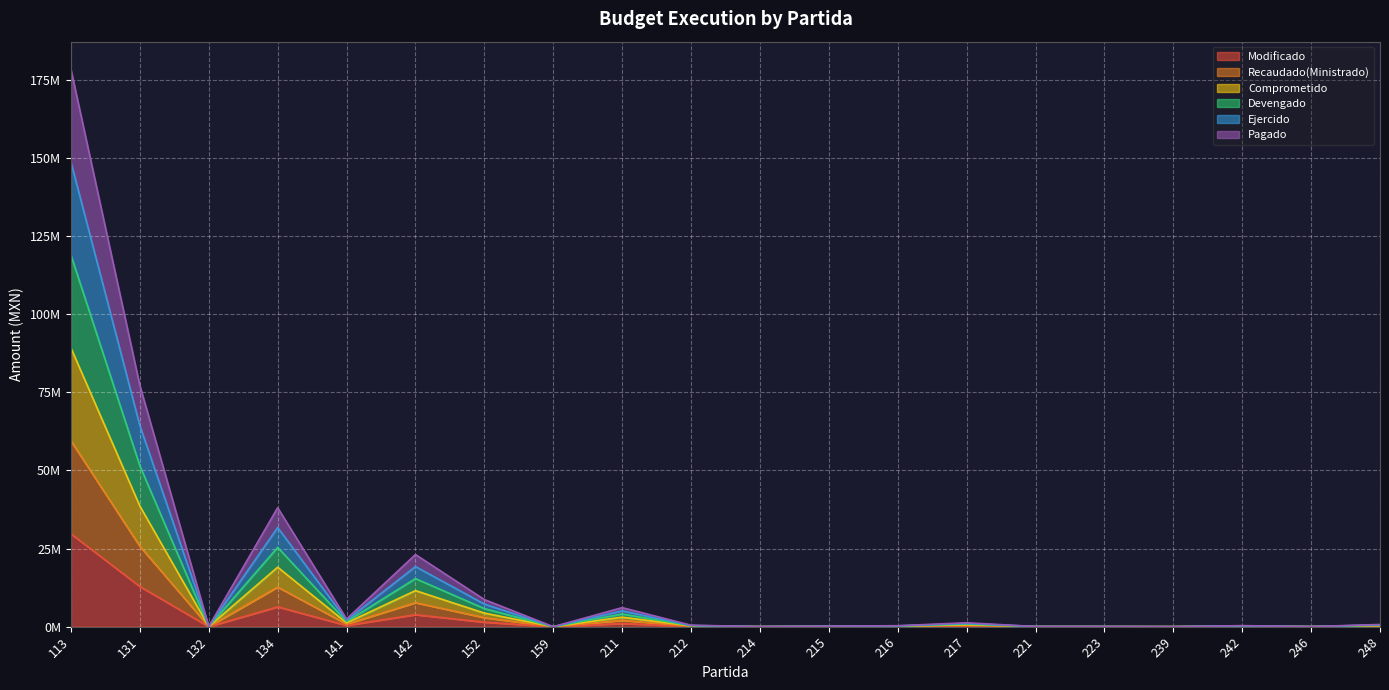

At which category is the sum across all series the highest?

113